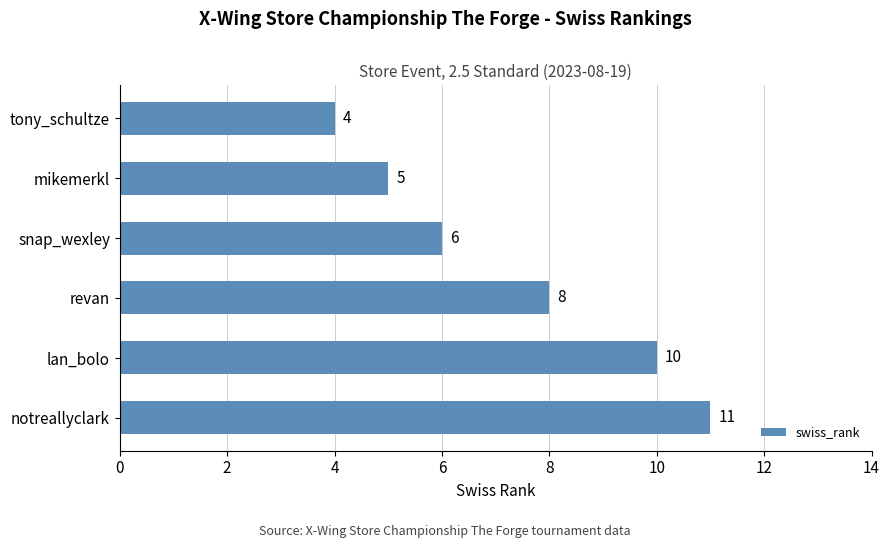

How many bars are there in total?

6